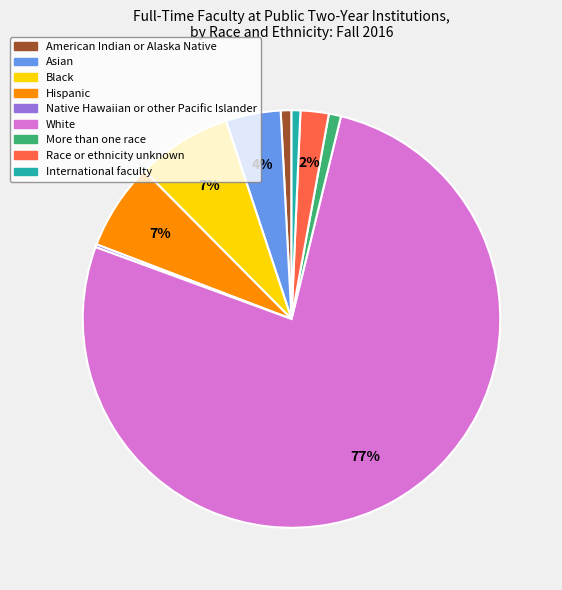

Which category has the biggest portion of the pie?

White